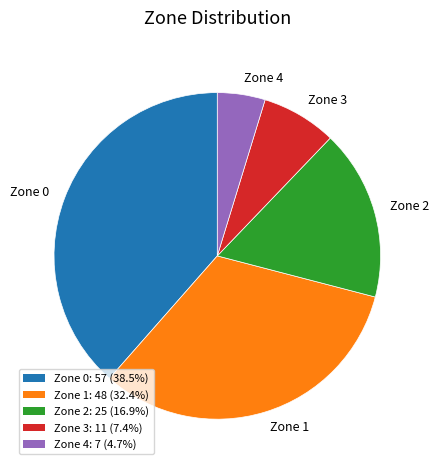

Rank the categories by value from highest to lowest.

Zone 0, Zone 1, Zone 2, Zone 3, Zone 4